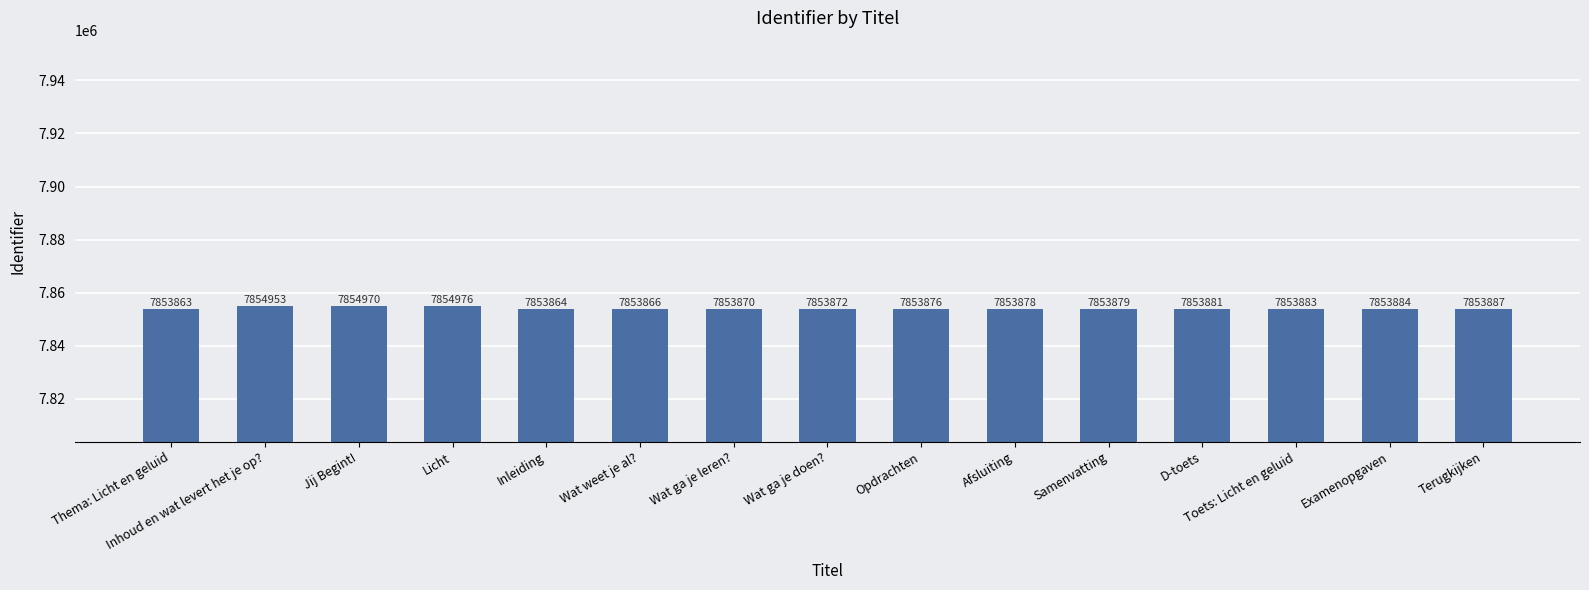

Reading left to right, transcribe all the data shown in this chart.

7853863	7854953	7854970	7854976	7853864	7853866	7853870	7853872	7853876	7853878	7853879	7853881	7853883	7853884	7853887